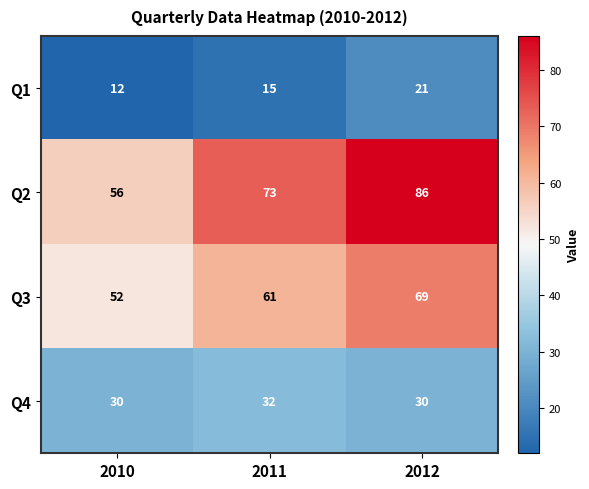

Reading left to right, transcribe all the data shown in this chart.

Q1: 2010=12	2011=15	2012=21
Q2: 2010=56	2011=73	2012=86
Q3: 2010=52	2011=61	2012=69
Q4: 2010=30	2011=32	2012=30